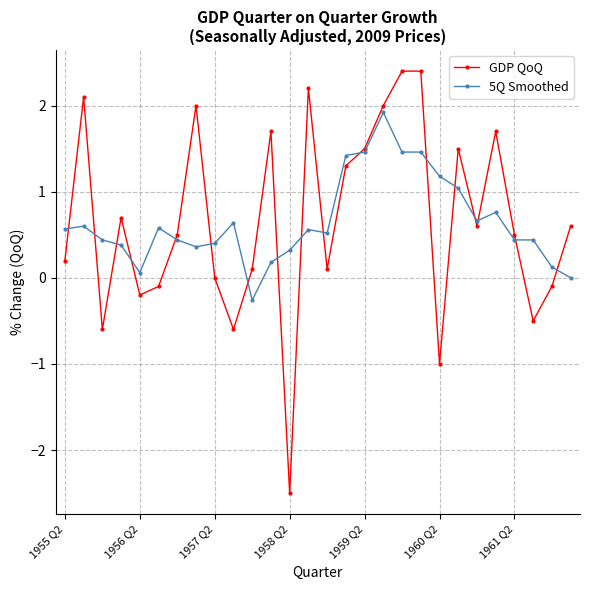

How many lines are shown in the chart?

2